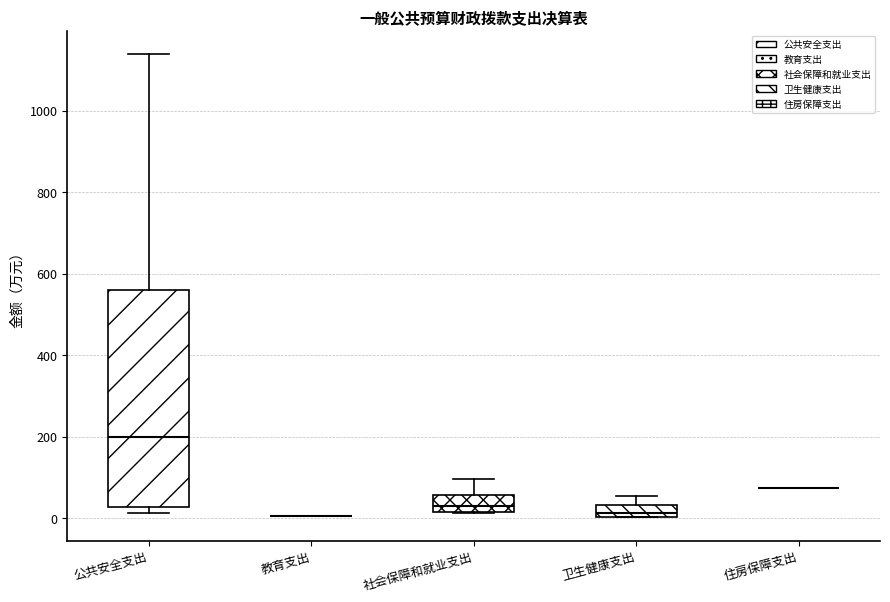

Reading left to right, transcribe this box plot: for each box, give where its median line is, the range the box spans, and where its two whiskers end, as read against the y-axis. The values are not printed on the chart, so give them approximately, as read against the axis.

公共安全支出: median 200, box 20 to 560, whiskers 20 (just below the box's lower edge) to 1140
教育支出: box collapsed to a line at 0, whiskers 0 to 0
社会保障和就业支出: median 20 (inside the box), box 20 to 60, whiskers 20 to 100
卫生健康支出: median 20, box 0 to 40, whiskers 0 to 60
住房保障支出: box collapsed to a line at 80, whiskers 80 to 80